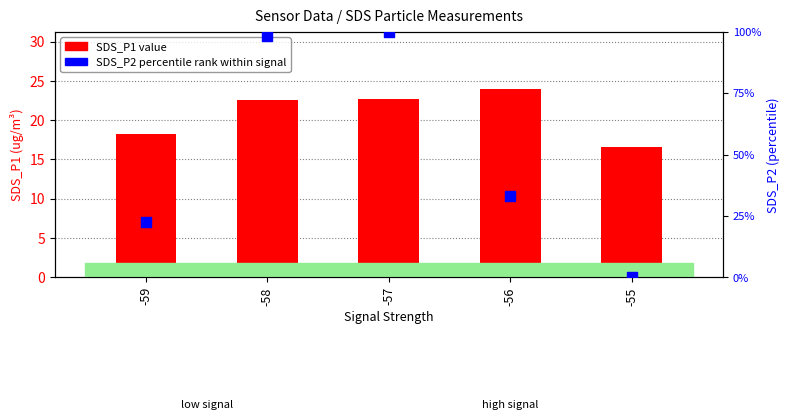

Is the value of SDS_P2 percentile rank at -58 greater than the value of SDS_P1 at -55?

No